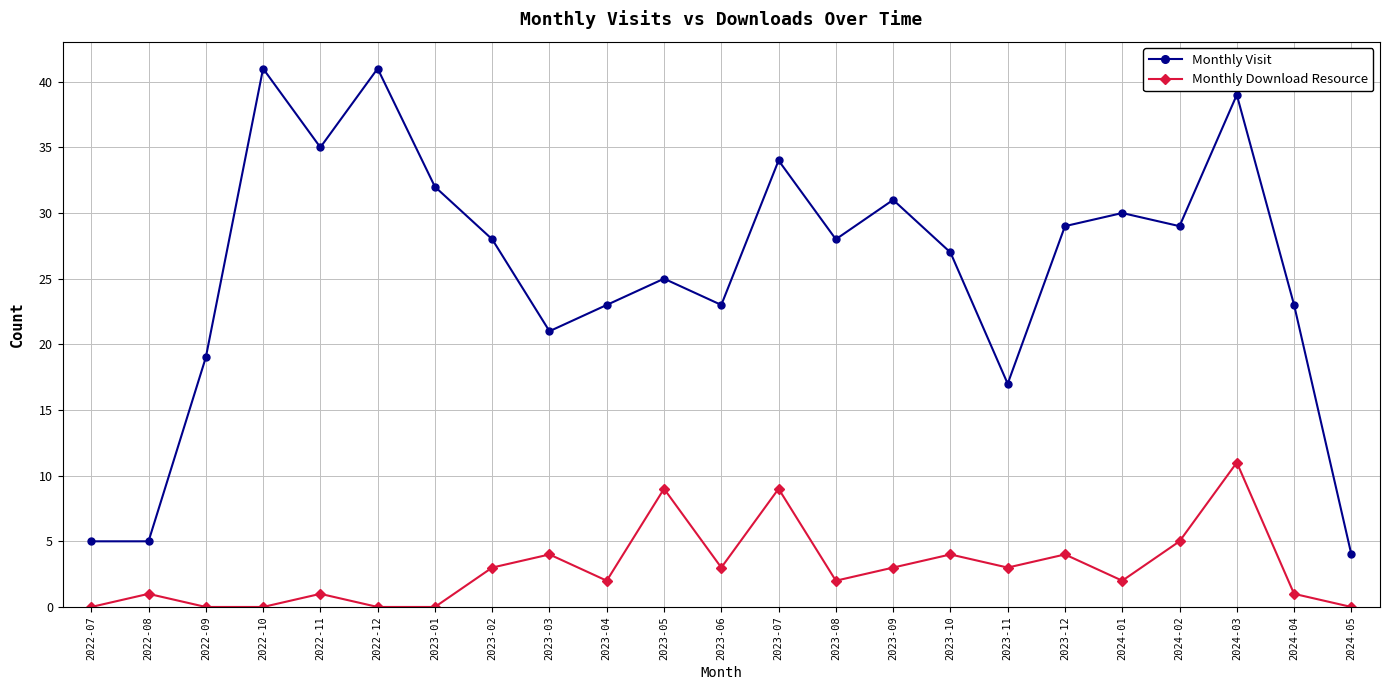

What is the label of the 23rd point from the left?

2024-05